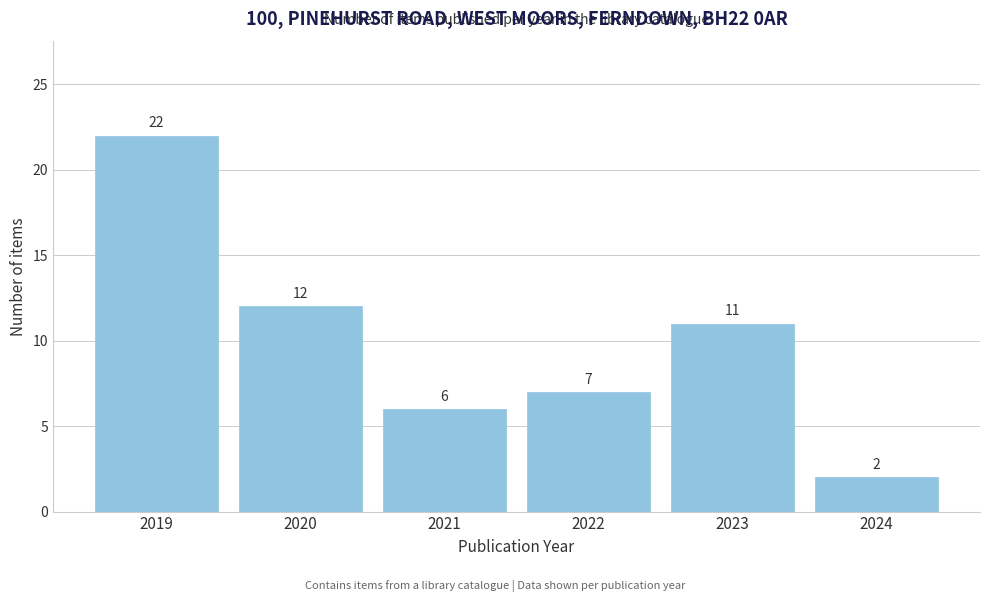

Reading right to left, transcribe all the data shown in this chart.

2024=2	2023=11	2022=7	2021=6	2020=12	2019=22